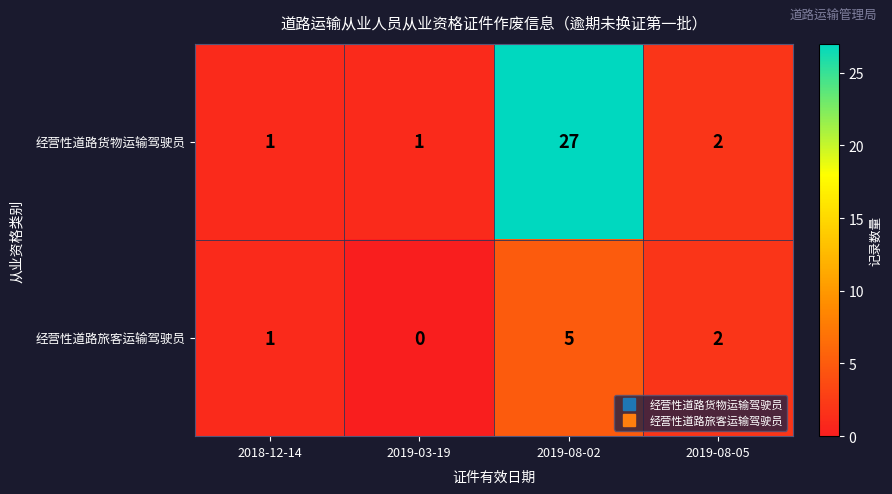

How many data points in 经营性道路货物运输驾驶员 are less than 2?

2